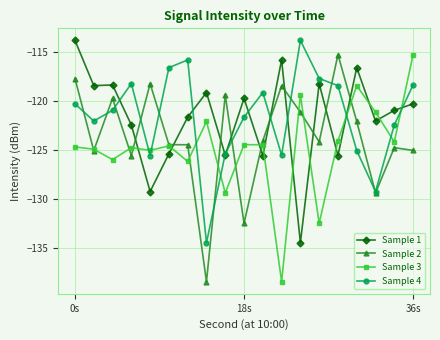

What are all the series names shown in the legend?

Sample 1, Sample 2, Sample 3, Sample 4